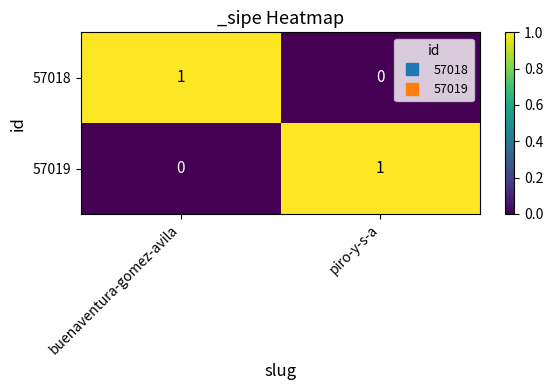

The value of 57018 at buenaventura-gomez-avila is 1. True or false?

True